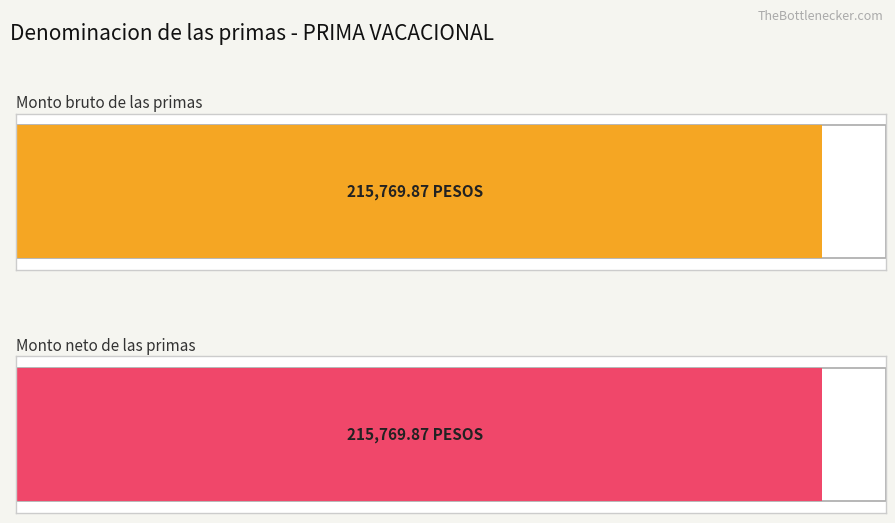

The Monto bruto de las primas series shows 21847.4 at 4. True or false?

False